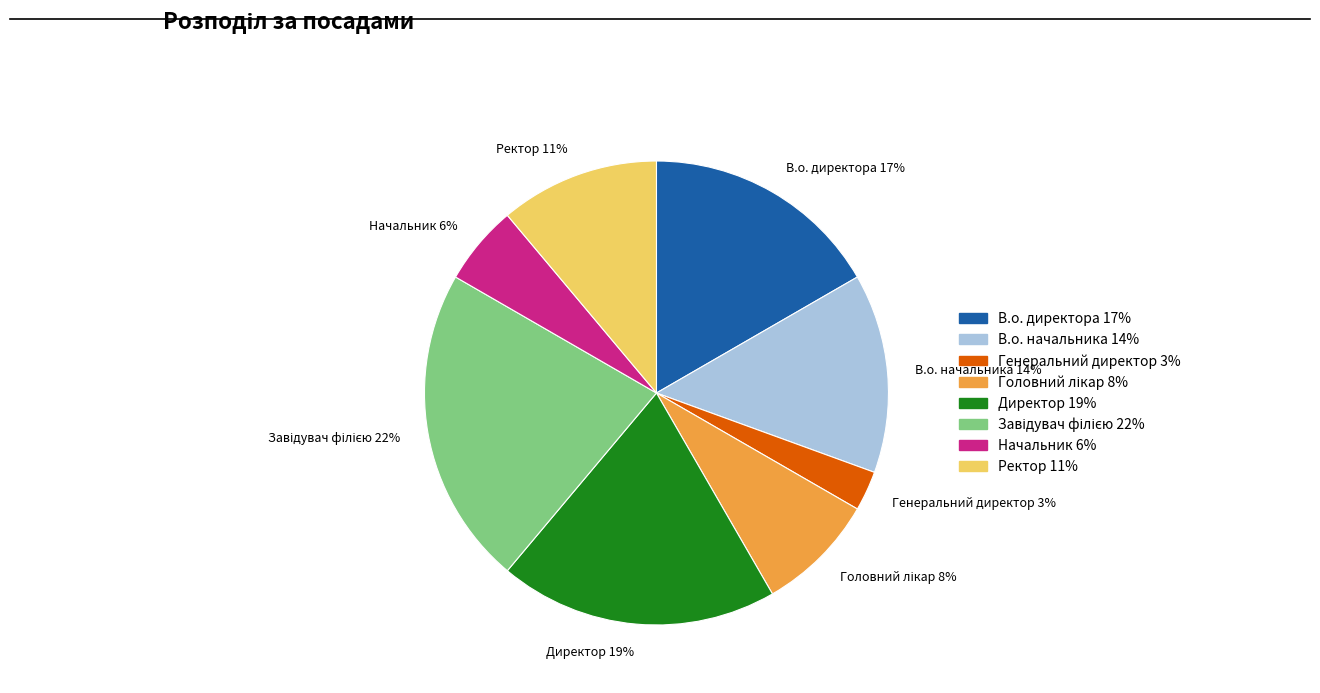

To the nearest percent, what is the difference between the Генеральний директор 3% and Начальник 6% slice percentages?

3%